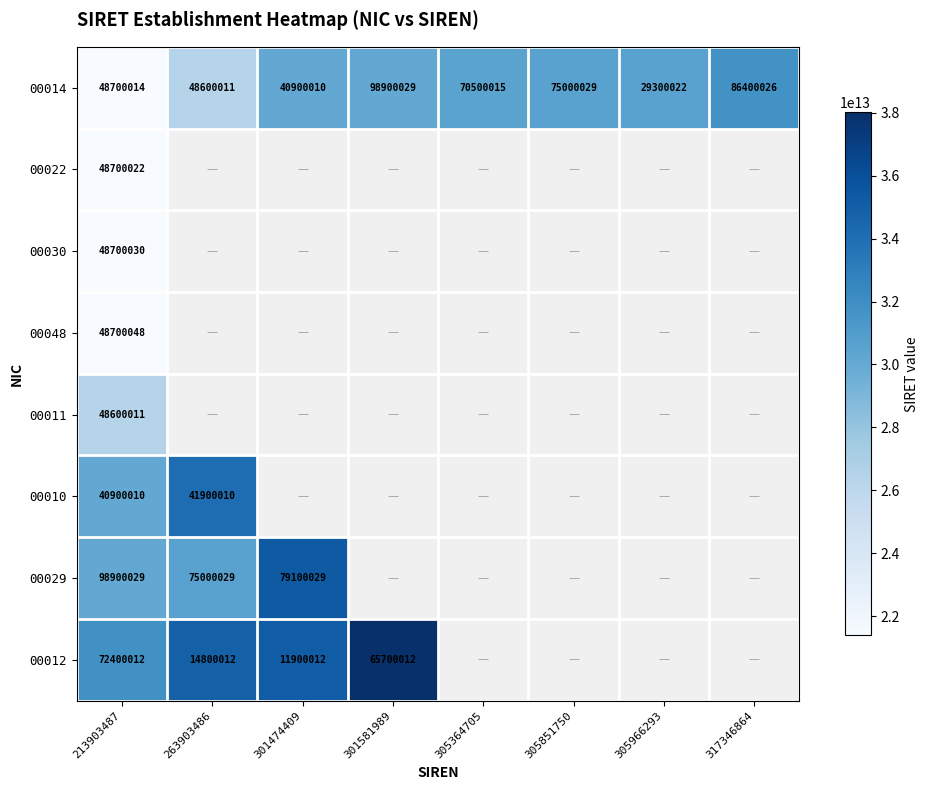

Is the value of 00012 at 301474409 greater than the value of 00010 at 213903487?

No